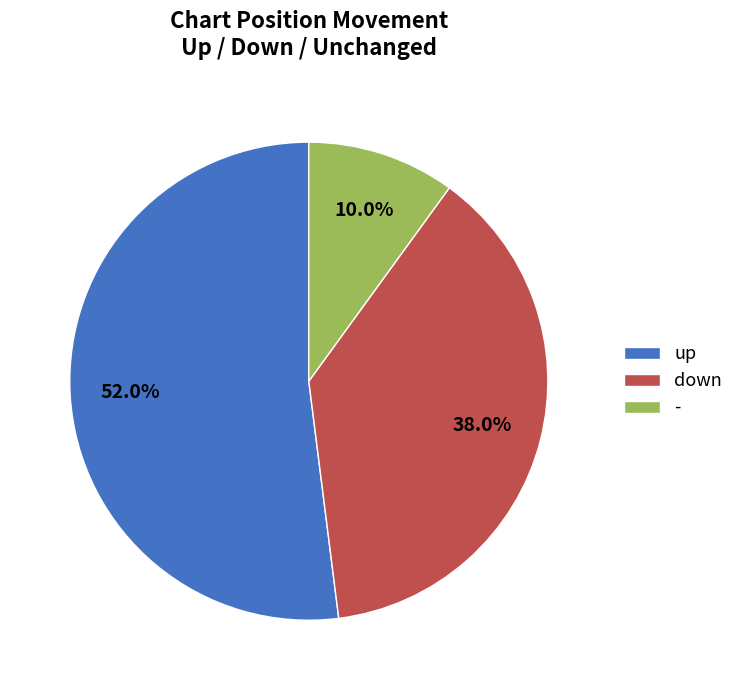

The down slice represents 38% of the pie. True or false?

True